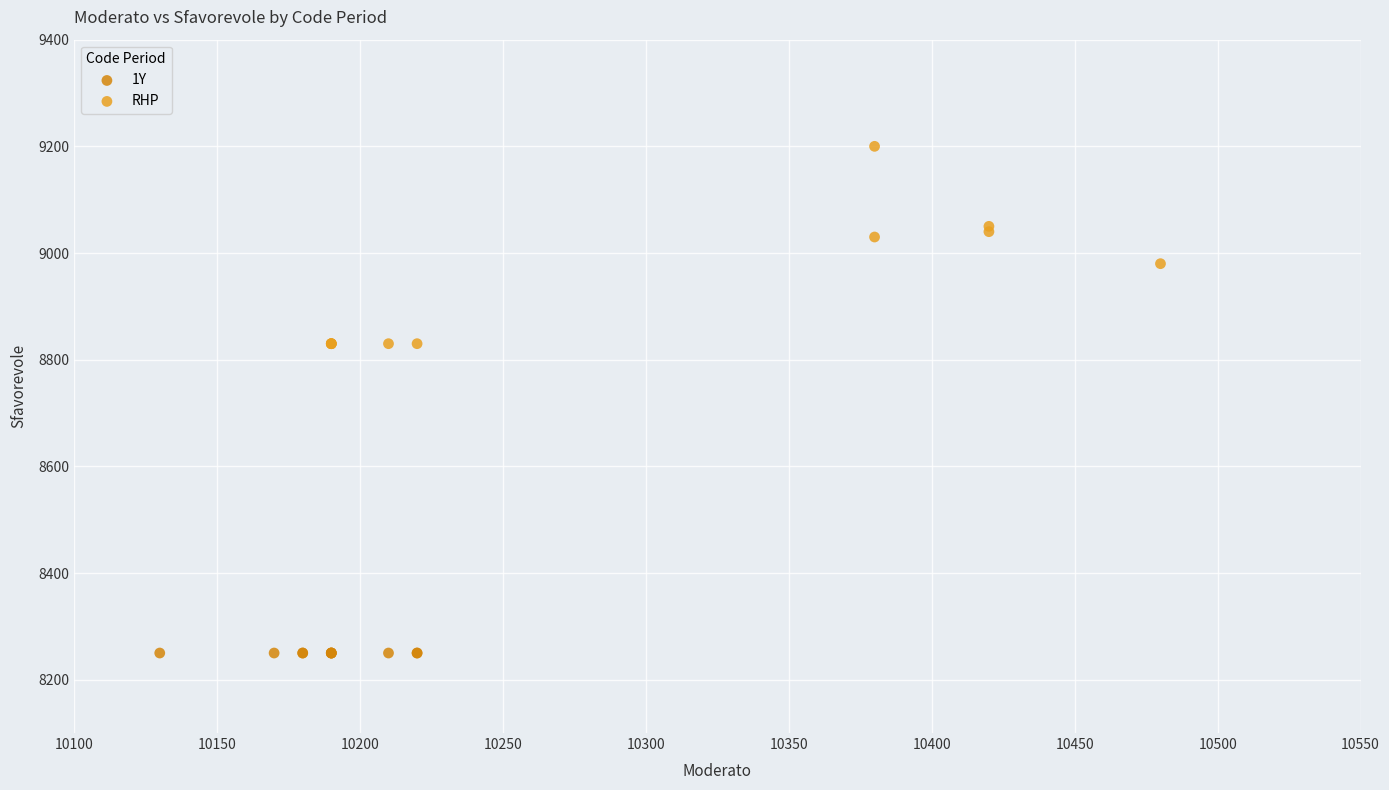

What are all the series names shown in the legend?

1Y, RHP